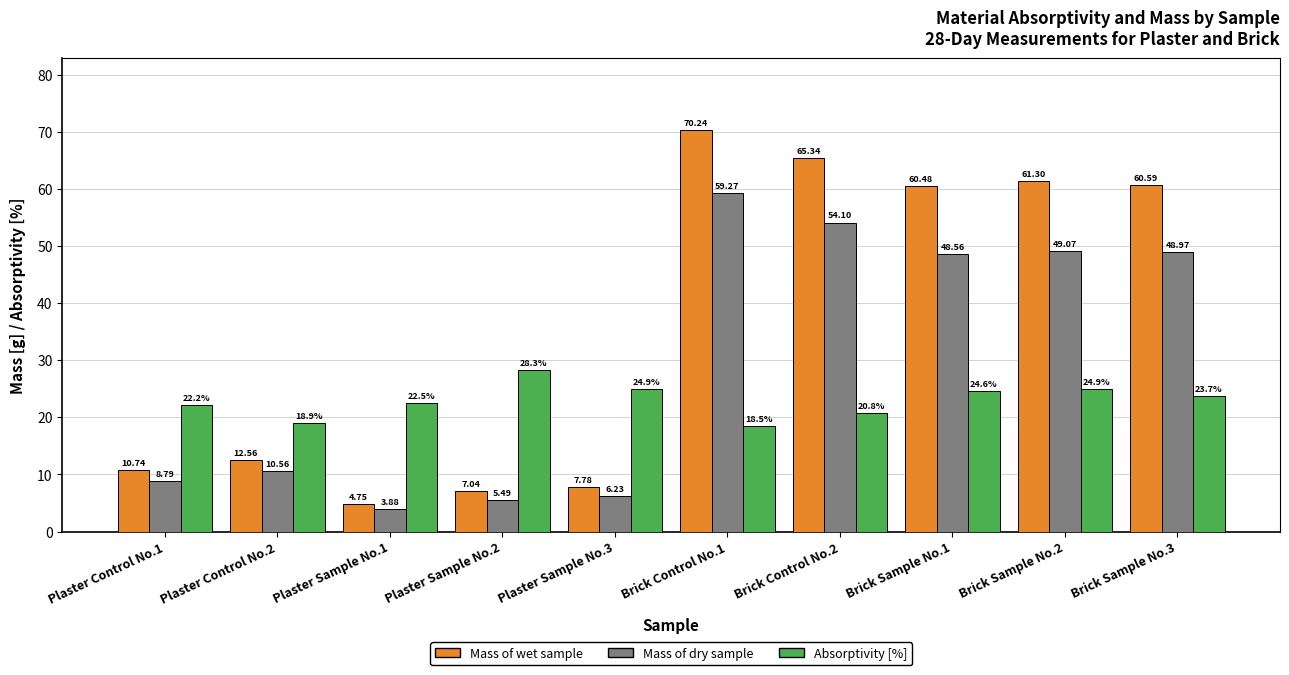

Which series has the largest total across all categories?

Mass of wet sample